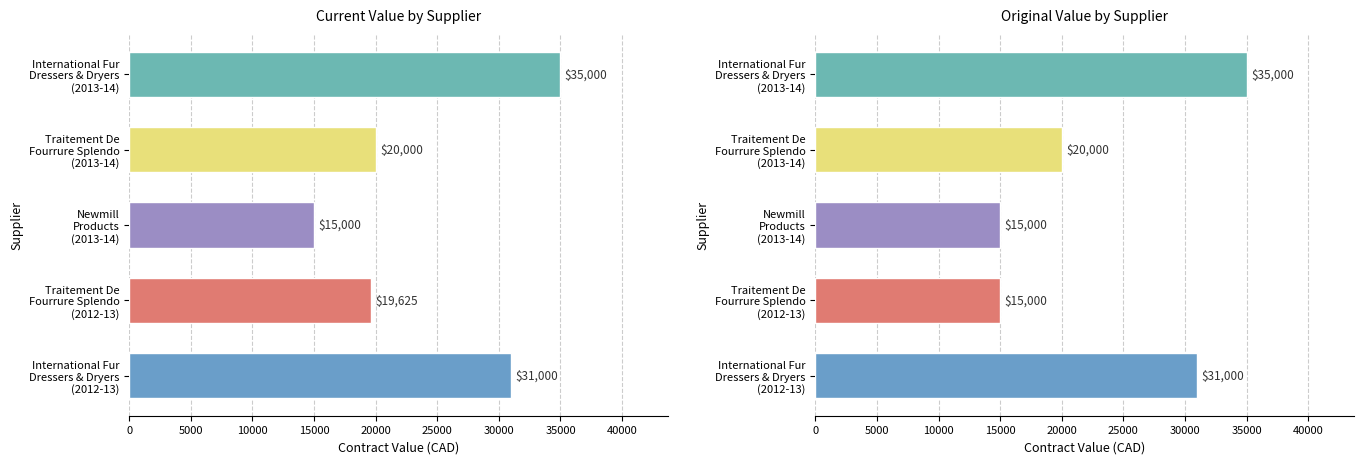

Does the chart contain any negative values?

No